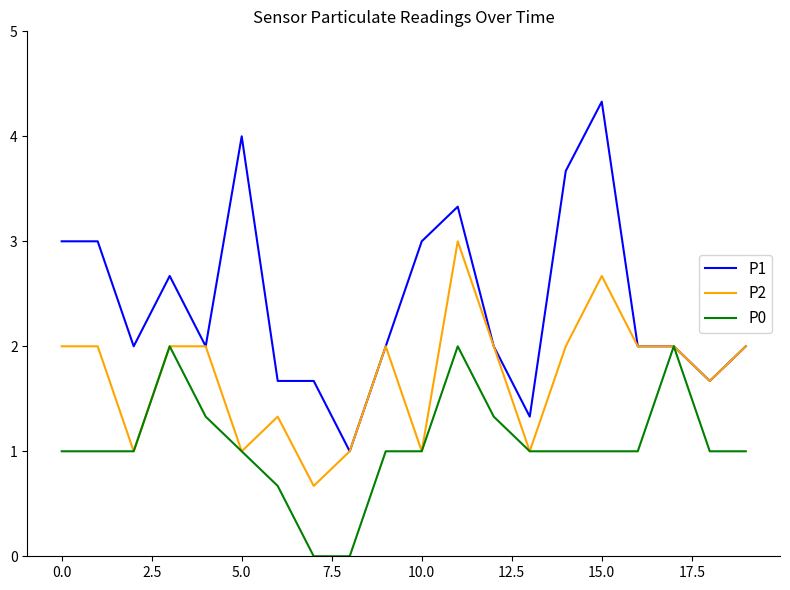

List the series in order of their peak value, highest first.

P1, P2, P0